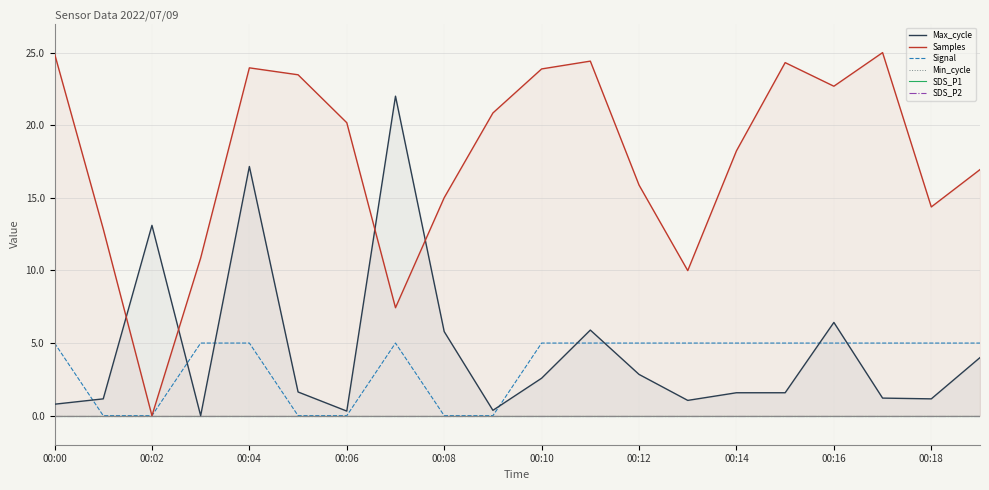

What is the highest value of the Signal series?

5.0